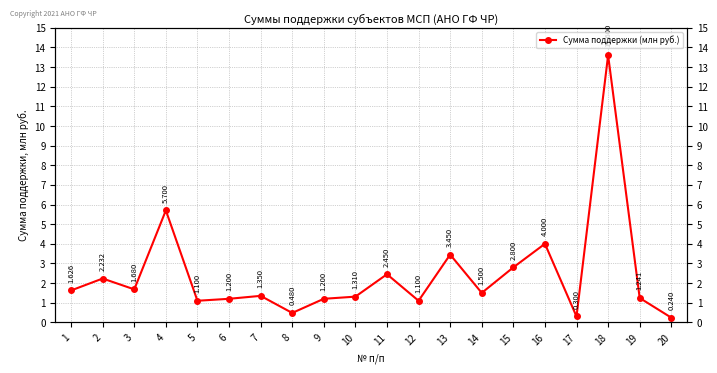

Reading left to right, list all the values displayed in this chart.

1.6	2.2	1.7	5.7	1.1	1.2	1.4	0.5	1.2	1.3	2.5	1.1	3.5	1.5	2.8	4.0	0.3	13.6	1.2	0.2